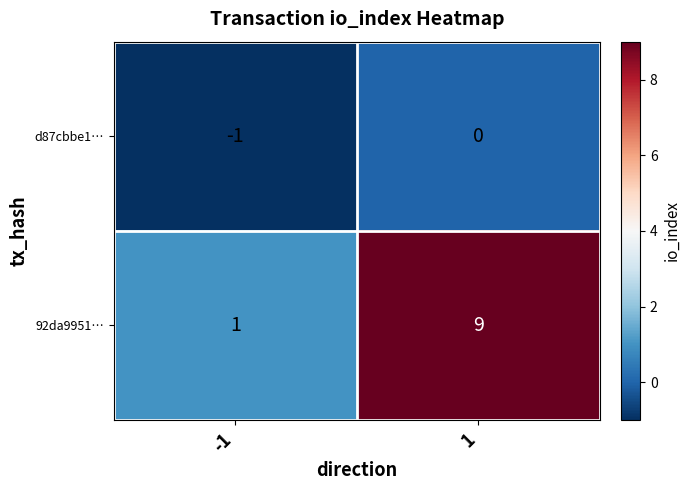

What is the difference between the maximum and minimum values in the 92da9951… series?

8